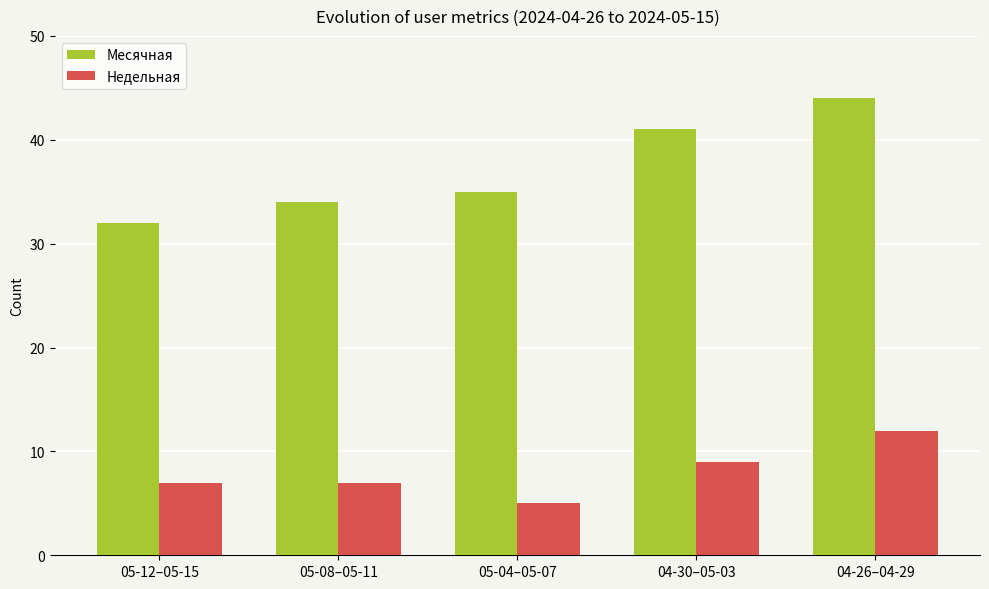

Which series has the largest total across all categories?

Месячная